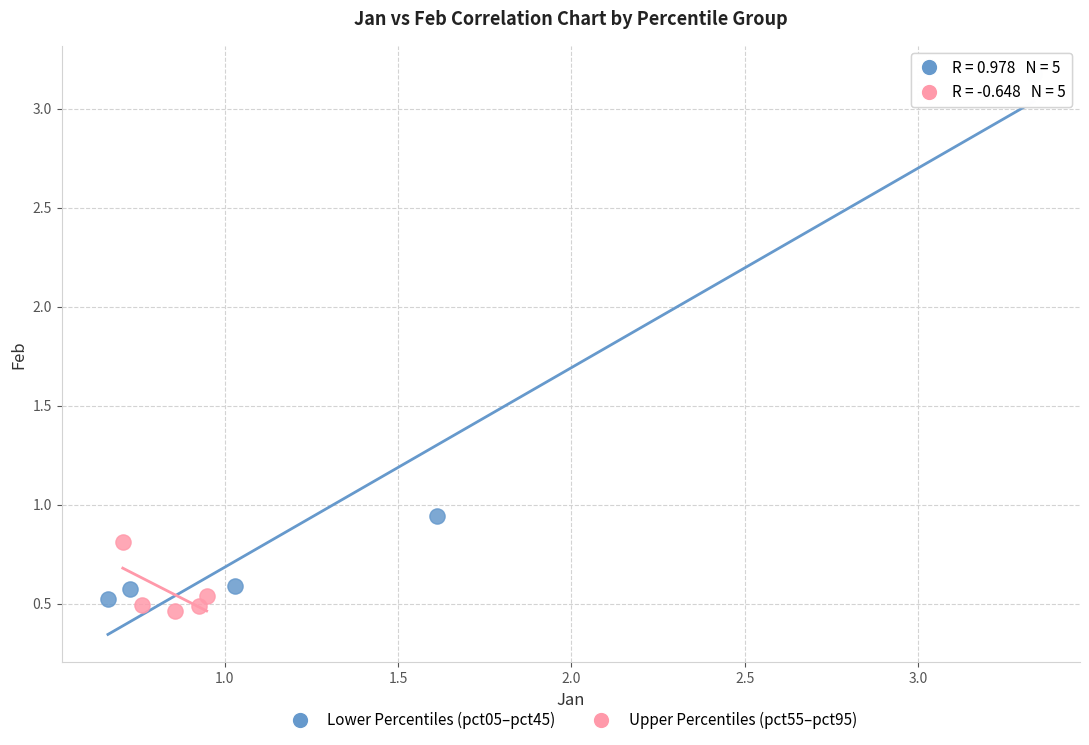

Which series contains the lowest Y value?

Upper Percentiles (pct55–pct95)